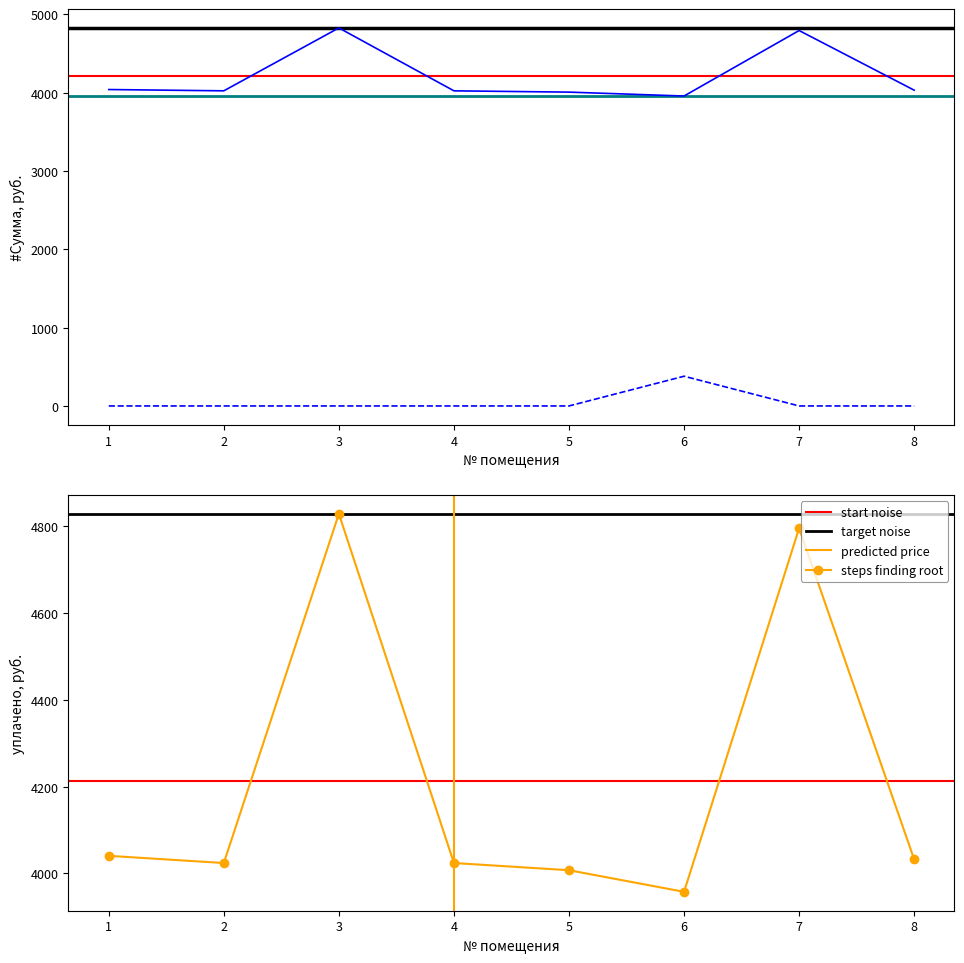

What is the difference between the начислено values at 3 and 1?

786.7